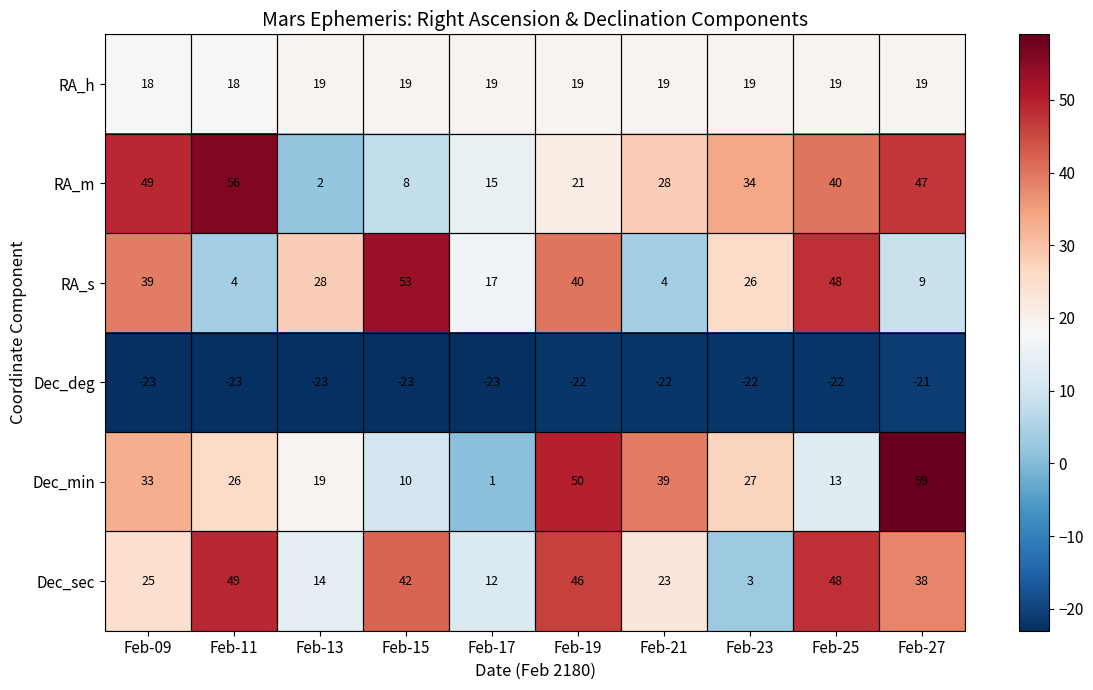

The RA_s series shows 3 at Feb-27. True or false?

False